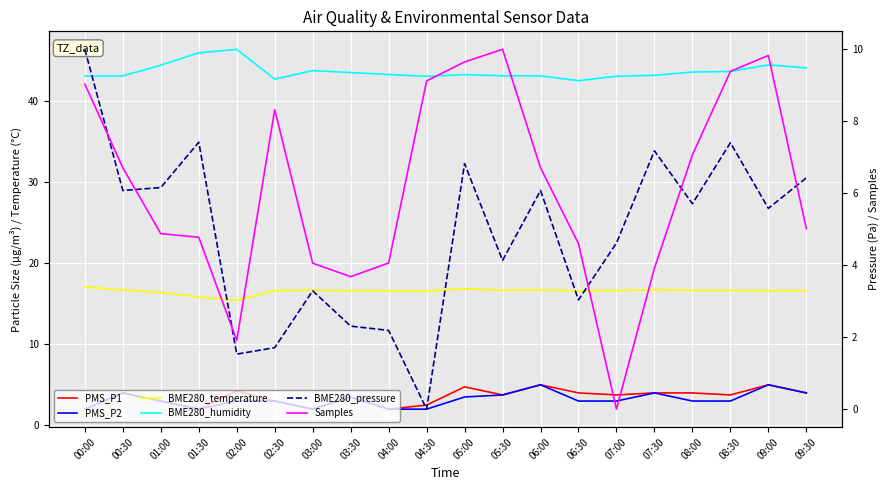

What is the sum of all BME280_humidity values?

871.9